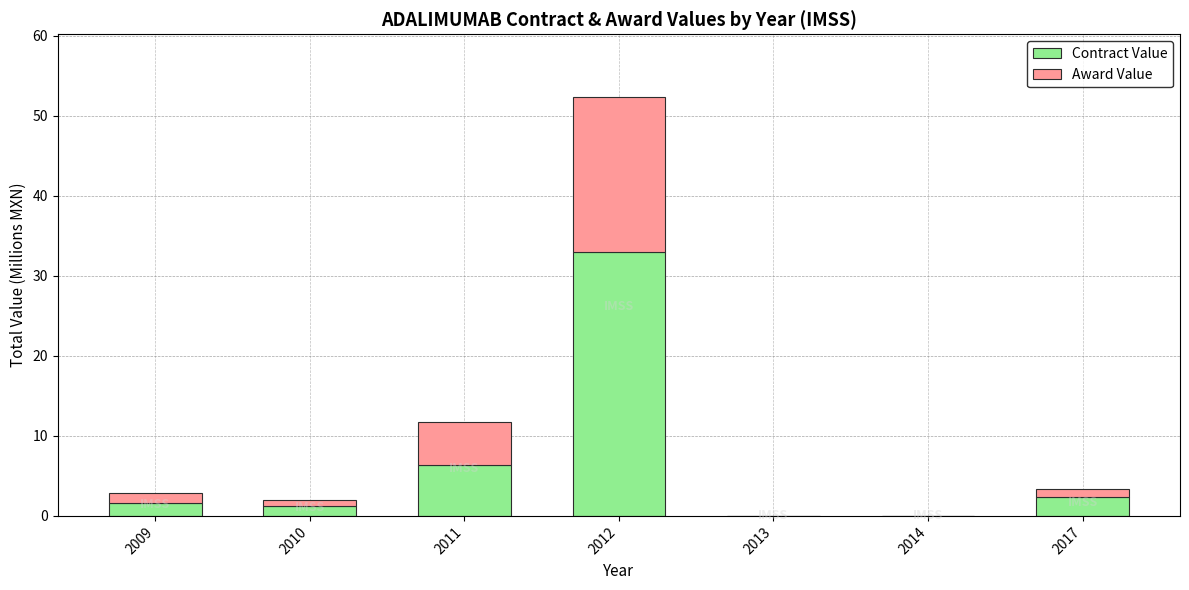

True or false: Contract Value has a value of 55.7 at 2012.

False